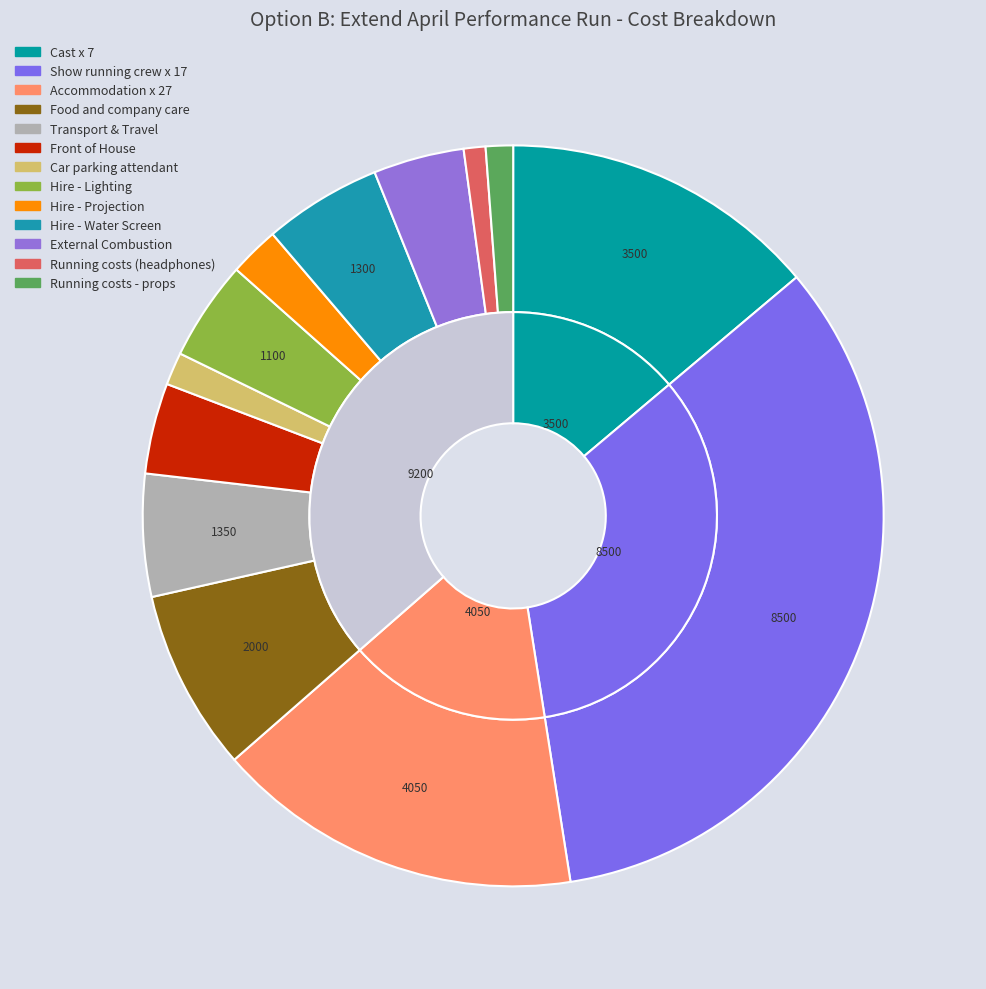

To the nearest percent, what is the combined percentage of External Combustion and Car parking attendant?

5%